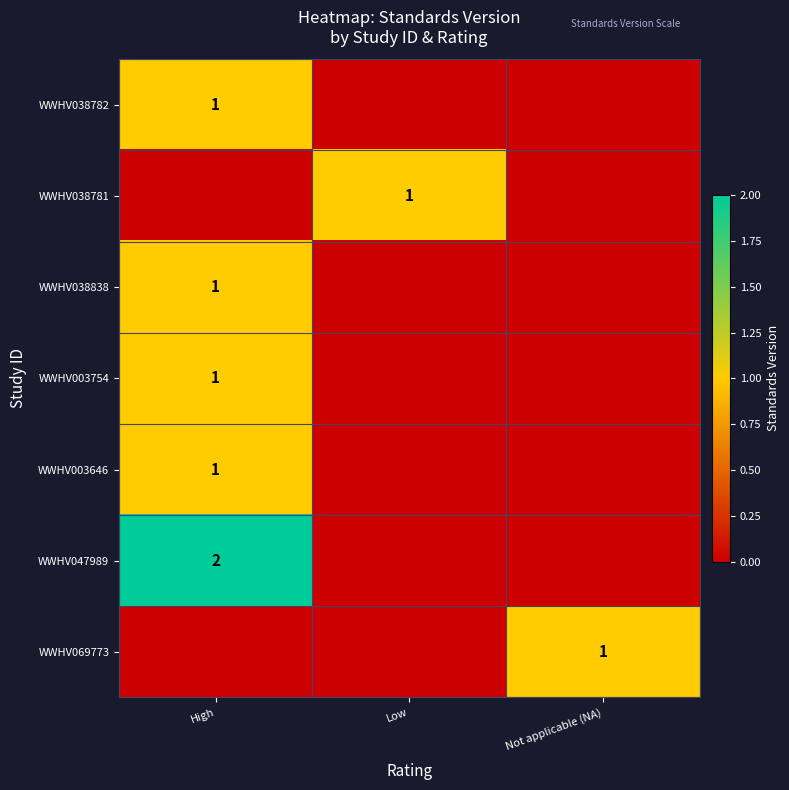

The WWHV003646 series shows 1 at High. True or false?

True